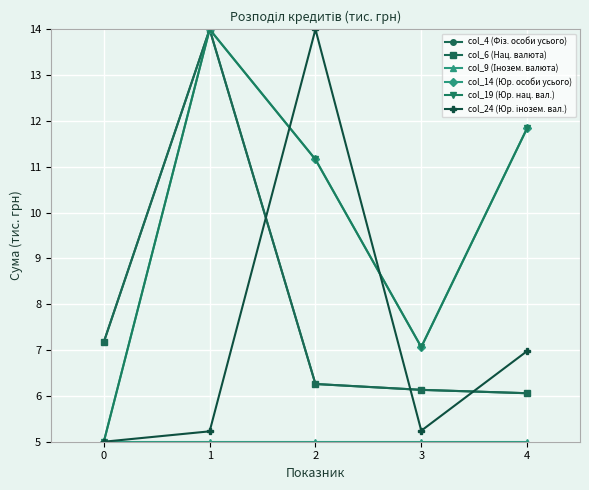

Which series has the largest total across all categories?

col_14 (Юр. особи усього)